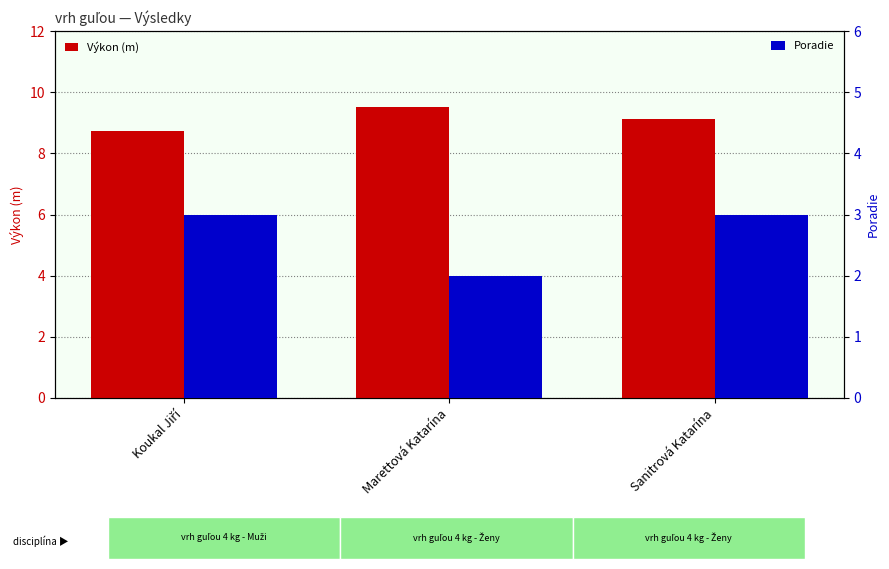

List the labels in order of Poradie value, smallest first.

Marettová Katarína, Koukal Jiří, Sanitrová Katarína